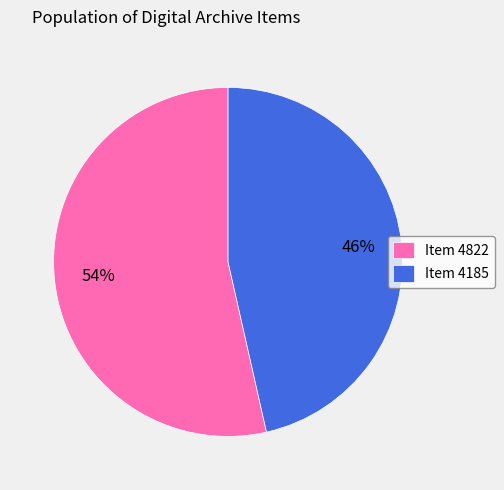

Combined, do Item 4185 and Item 4822 account for over 50%?

Yes